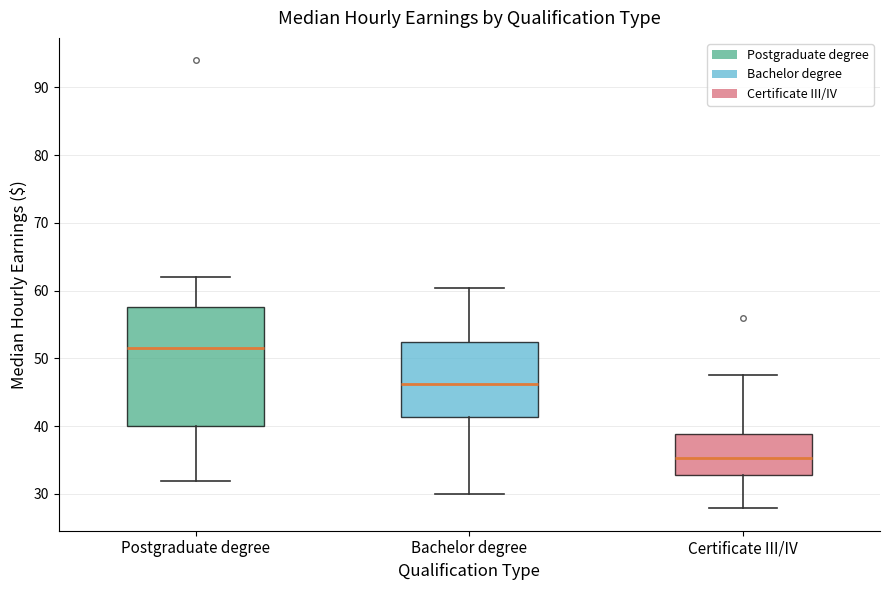

Reading left to right, read every box against the y-axis: the position of its median line, the range the box covers, and the ends of its whiskers. The values are not printed on the chart, so give them approximately, as read against the axis.

Postgraduate degree: median 52, box 40 to 58, whiskers 32 to 62
Bachelor degree: median 46, box 41 to 52, whiskers 30 to 60
Certificate III/IV: median 35, box 33 to 39, whiskers 28 to 48